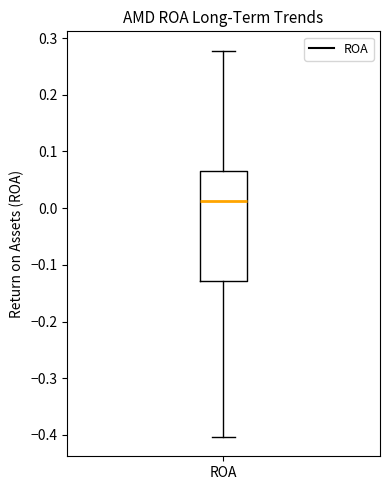

Where does the median line of the box for ROA sit on the y-axis? The values are not printed on the chart, so give them approximately, as read against the axis.

0.01